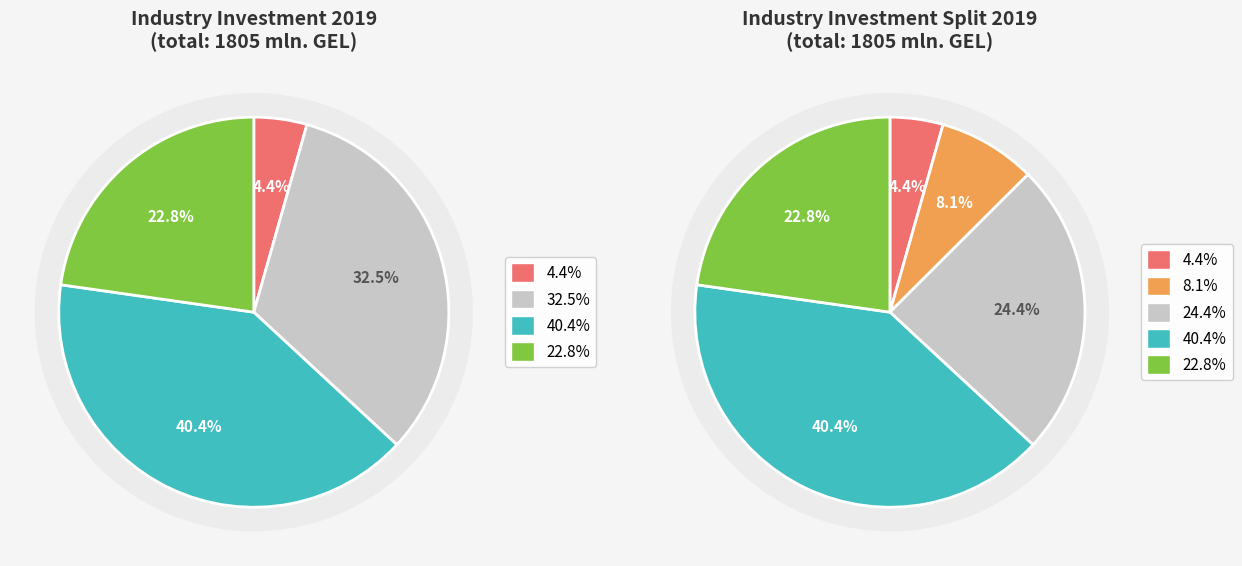

Is 2013 the majority of the pie?

No